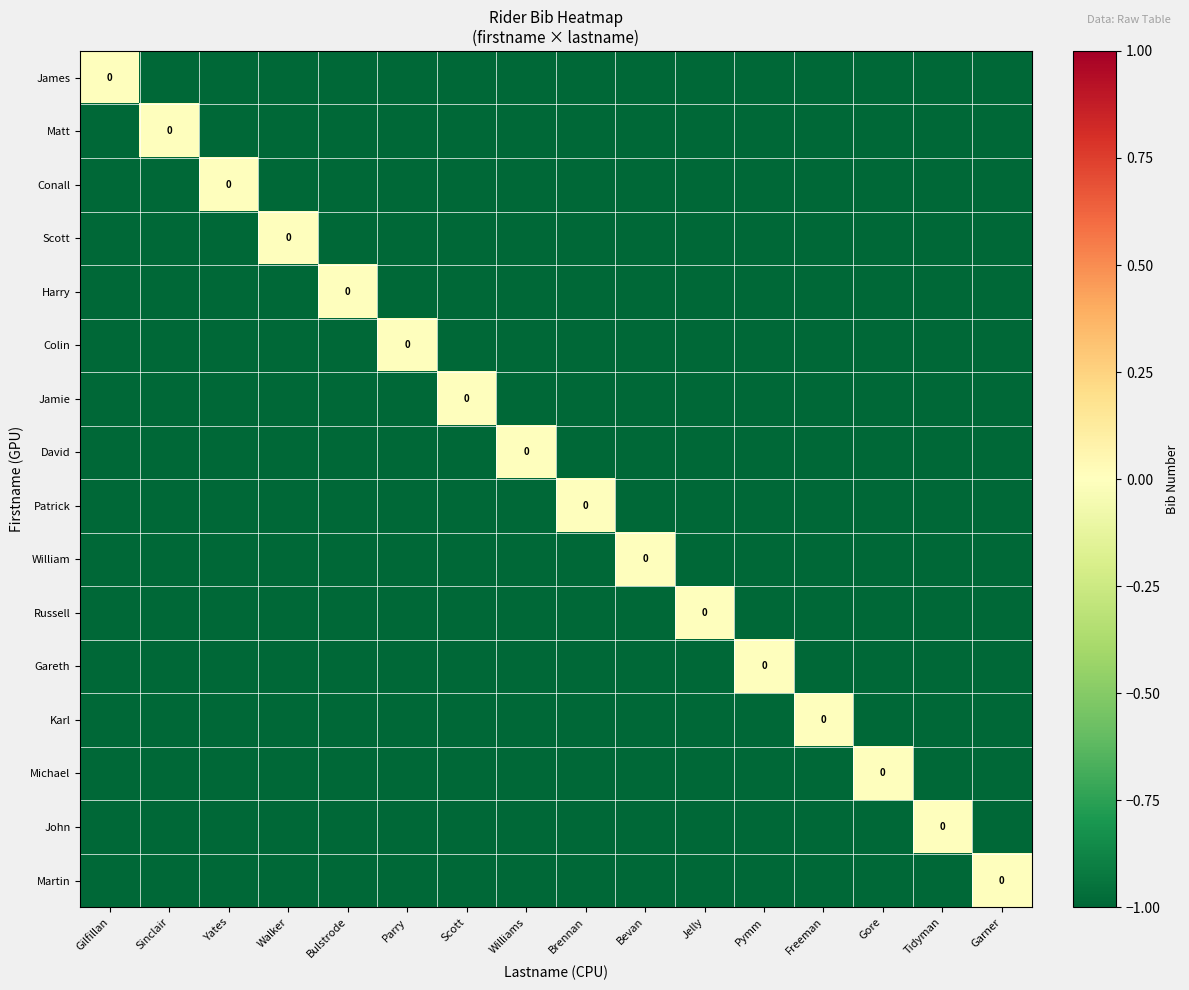

True or false: Jamie has a value of -1 at Tidyman.

True